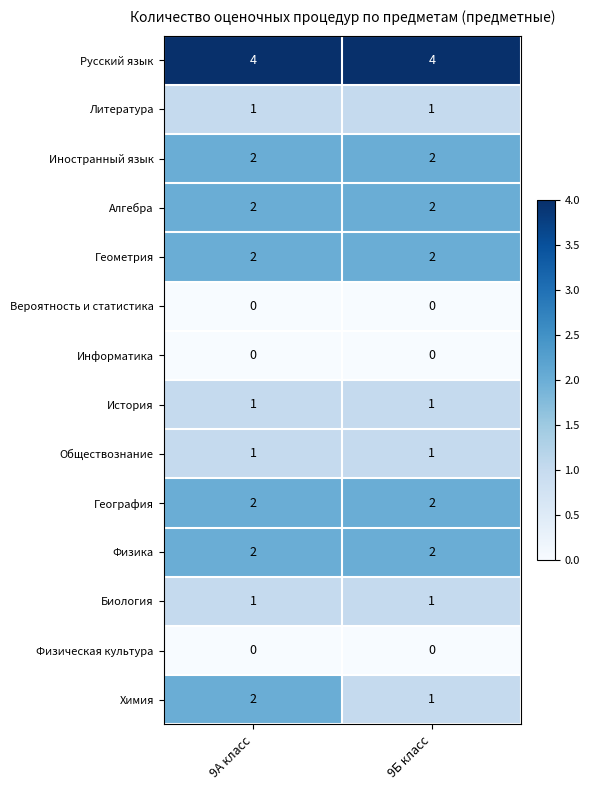

What value does the Русский язык series have at 9А класс?

4